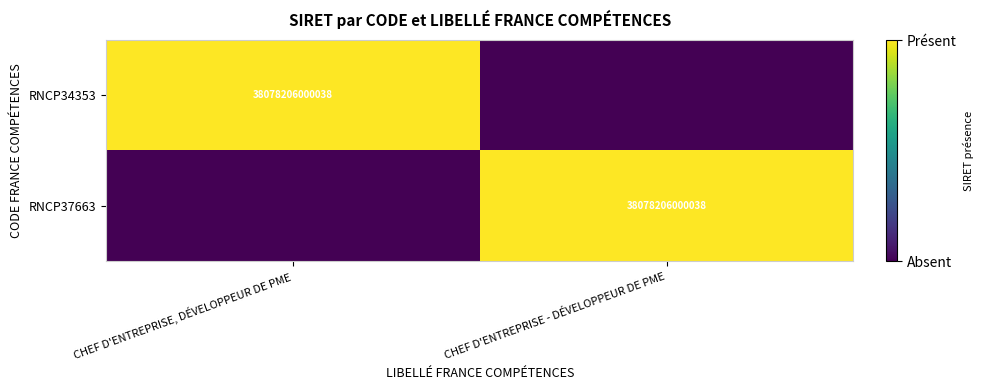

The RNCP37663 series shows 23341158136730 at CHEF D'ENTREPRISE - DÉVELOPPEUR DE PME. True or false?

False